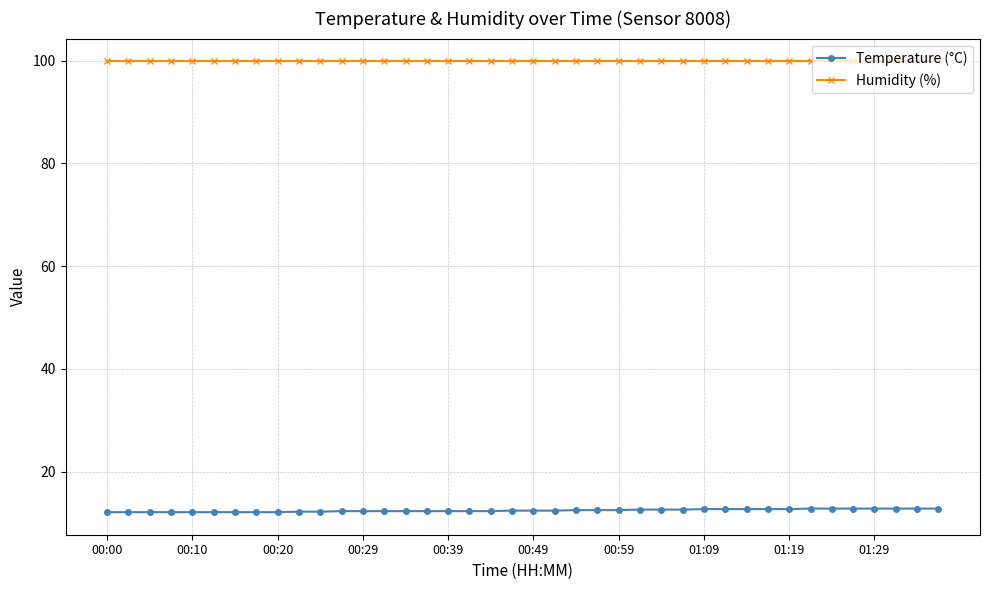

At how many categories does at least one series exceed 33?

40